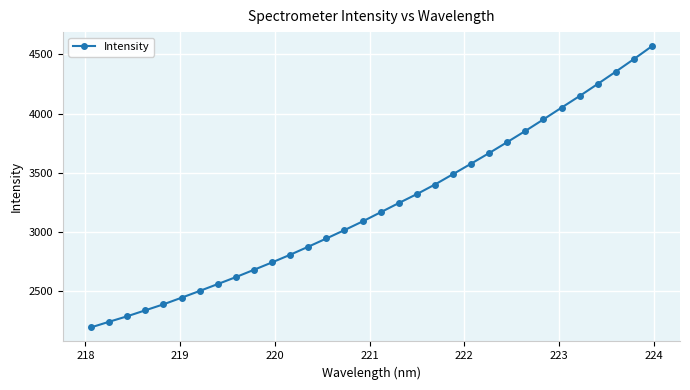

What is the minimum value shown in the chart?

2194.3